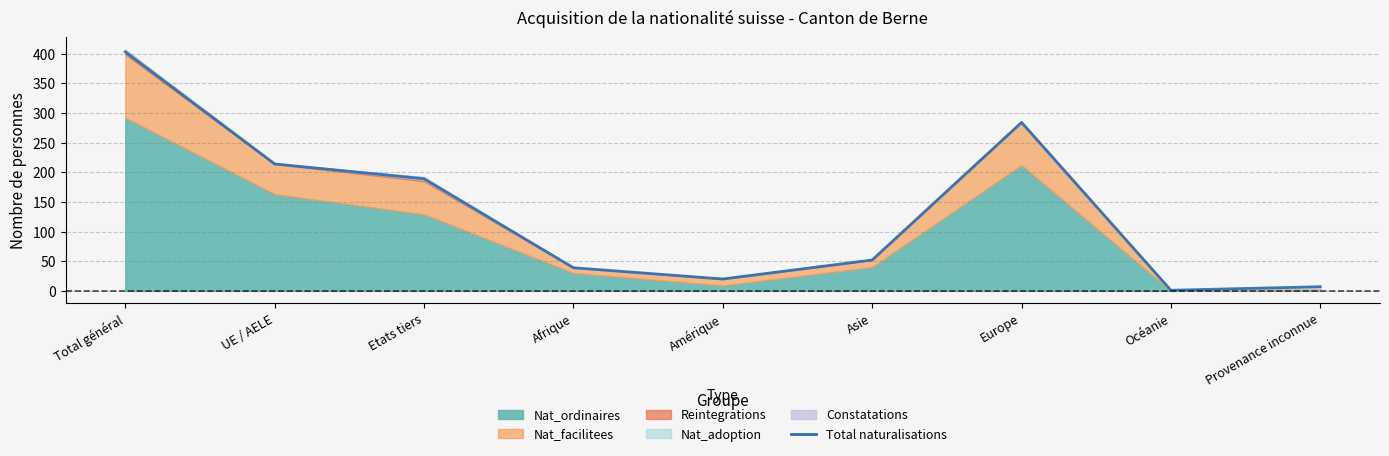

Reading right to left, transcribe all the data shown in this chart.

Provenance inconnue=7	Océanie=1	Europe=284	Asie=52	Amérique=20	Afrique=39	Etats tiers=189	UE / AELE=214	Total général=403